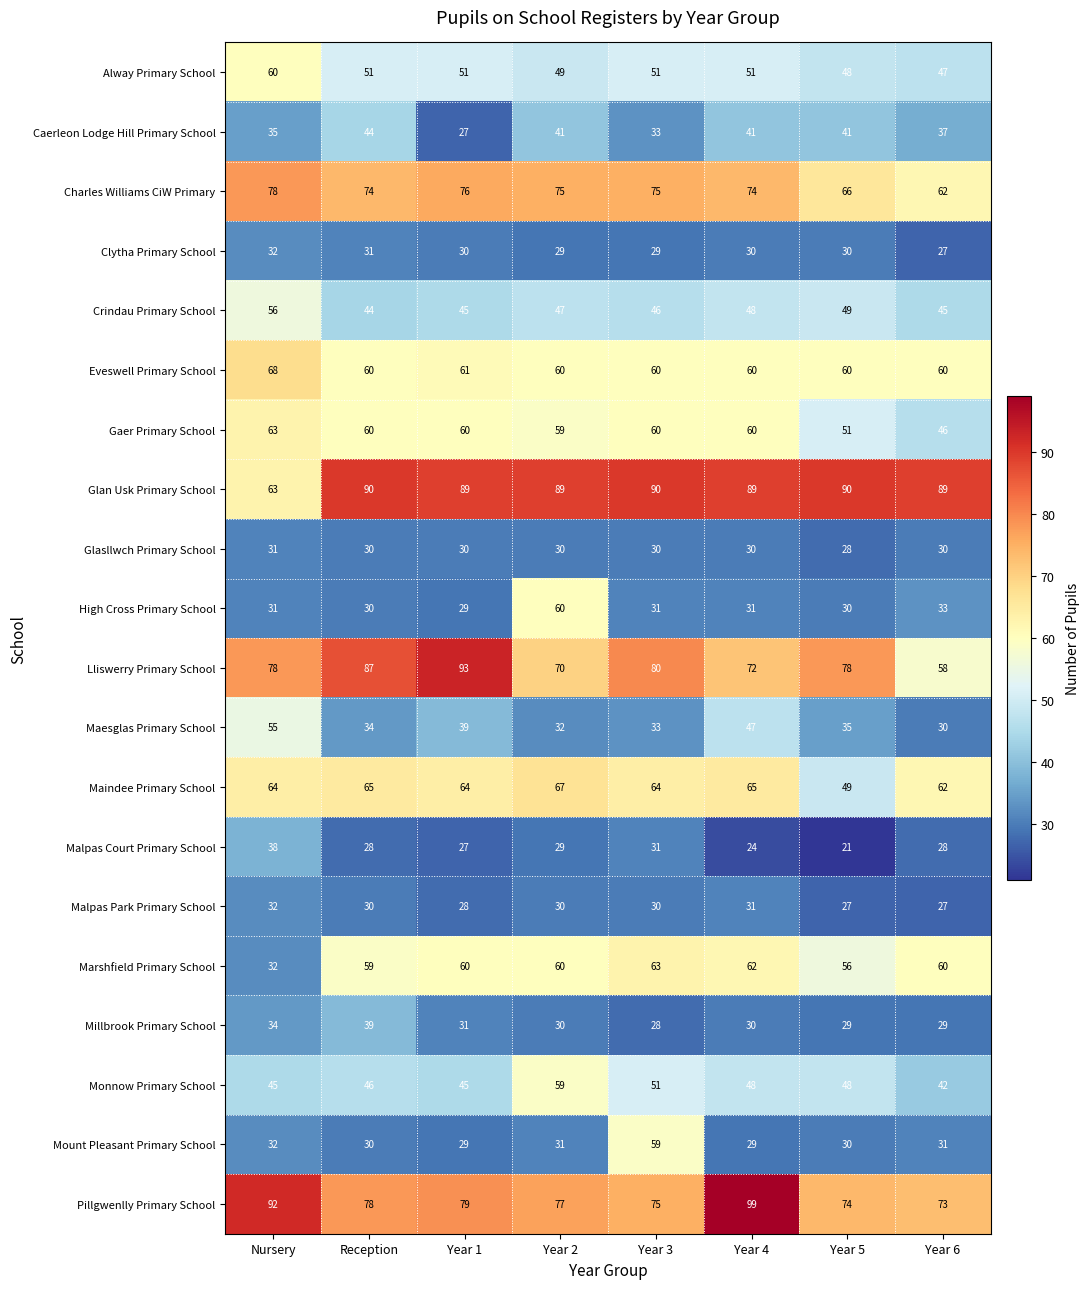

What is the difference between the maximum and minimum values in the Marshfield Primary School series?

31